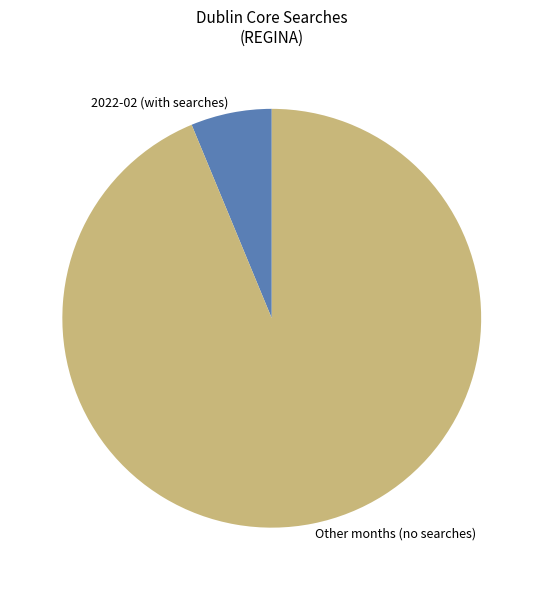

Rank the categories by value from lowest to highest.

2022-02 (with searches), Other months (no searches)